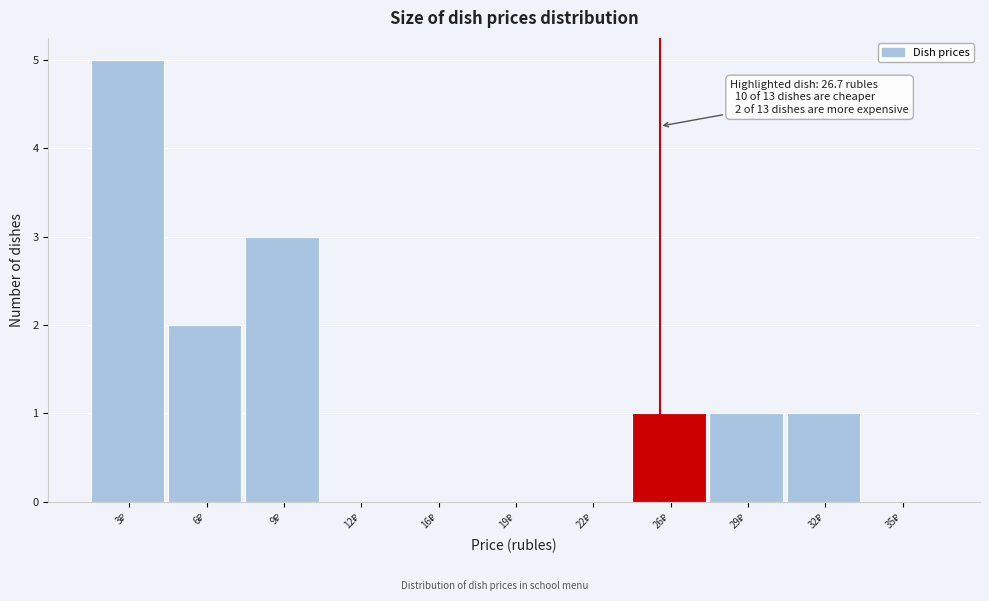

What is the sum of all values?

13